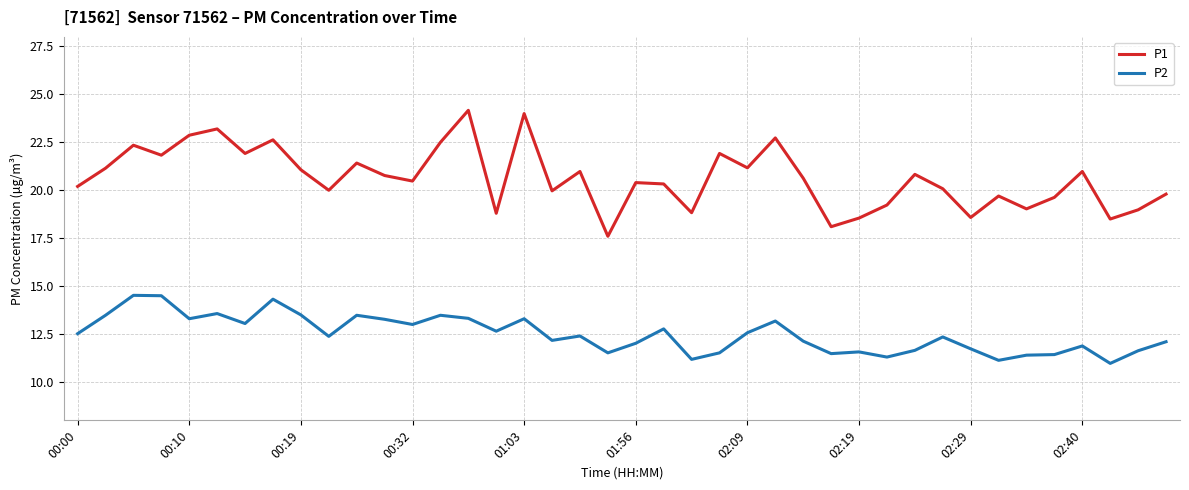

What is the difference between the maximum and minimum values in the P1 series?

6.6